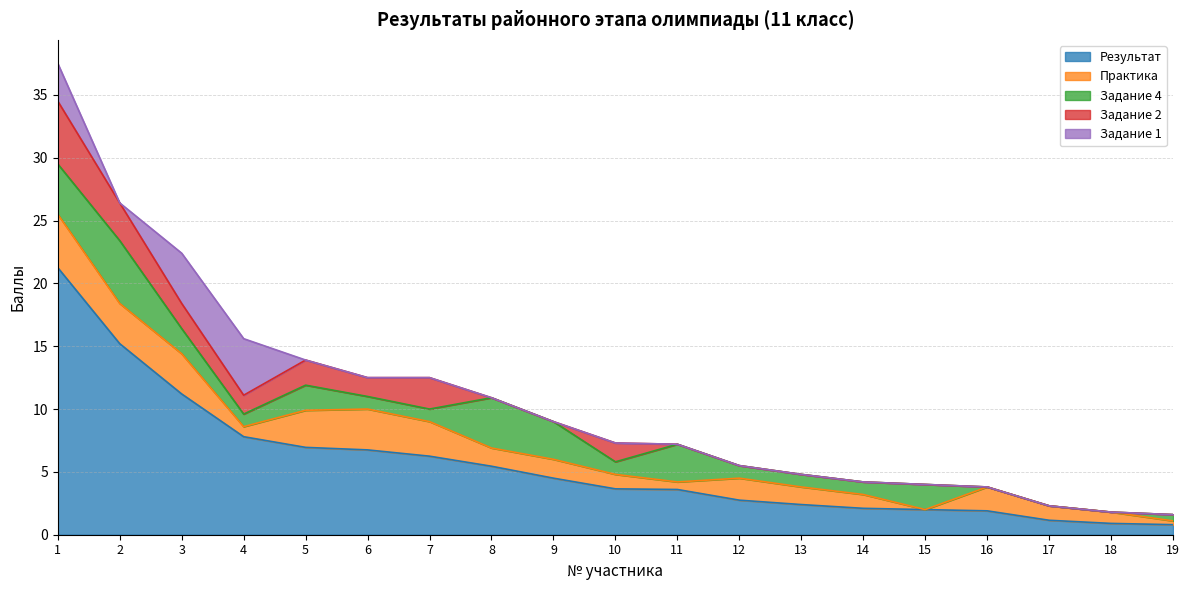

What are all the series names shown in the legend?

Результат, Практика, Задание 4, Задание 2, Задание 1